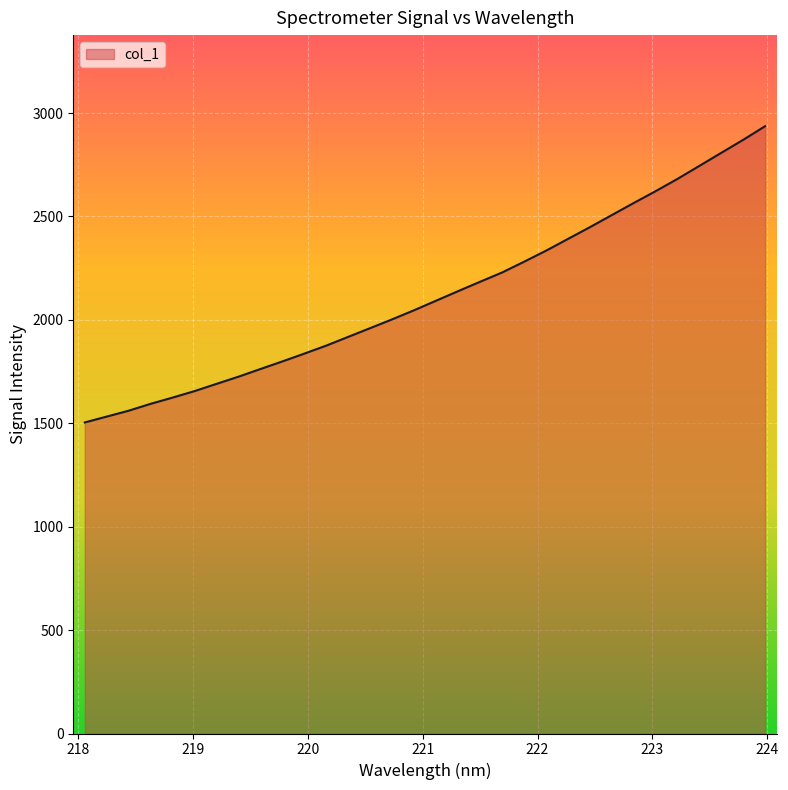

What is the difference between the maximum and minimum values?

1432.4